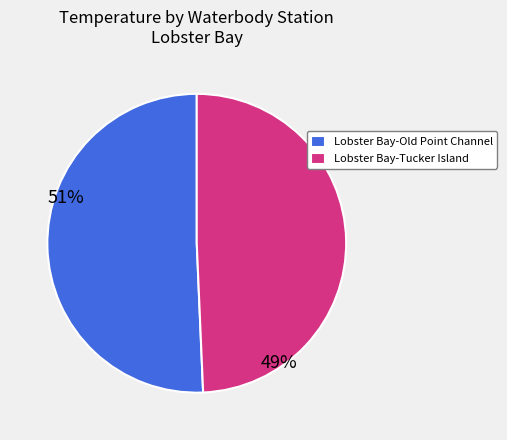

Rank the categories by value from lowest to highest.

Lobster Bay-Tucker Island, Lobster Bay-Old Point Channel